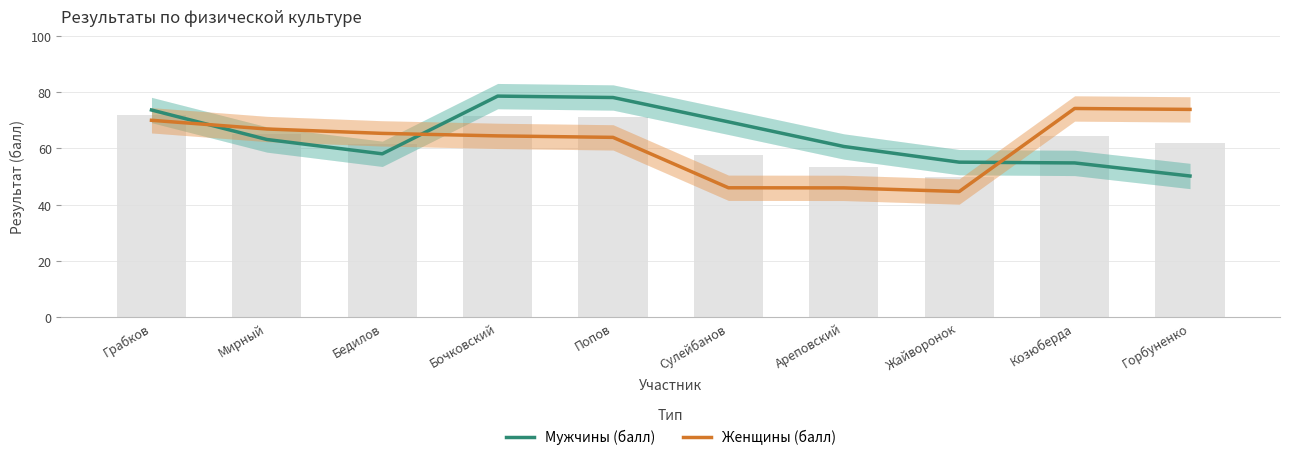

What is the difference between the Женщины (балл) values at Бочковский and Козюберда?

9.8